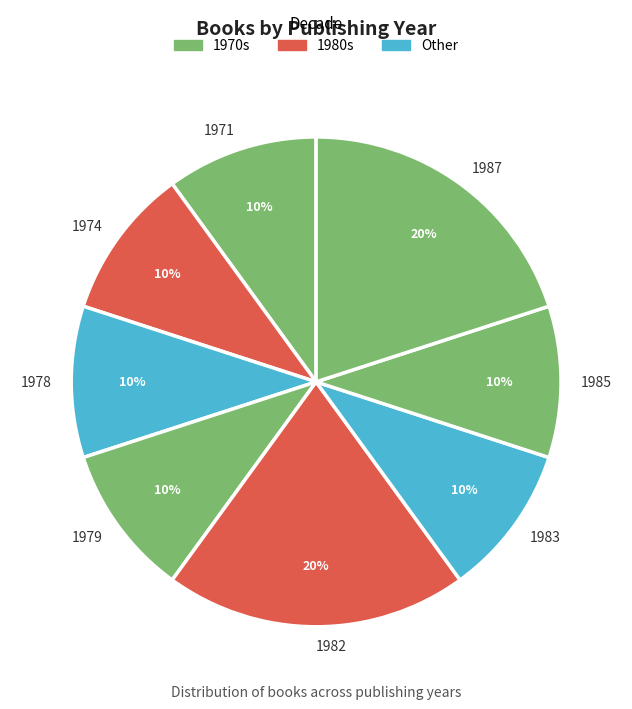

Is it true that 1974 is 10% of the pie?

True